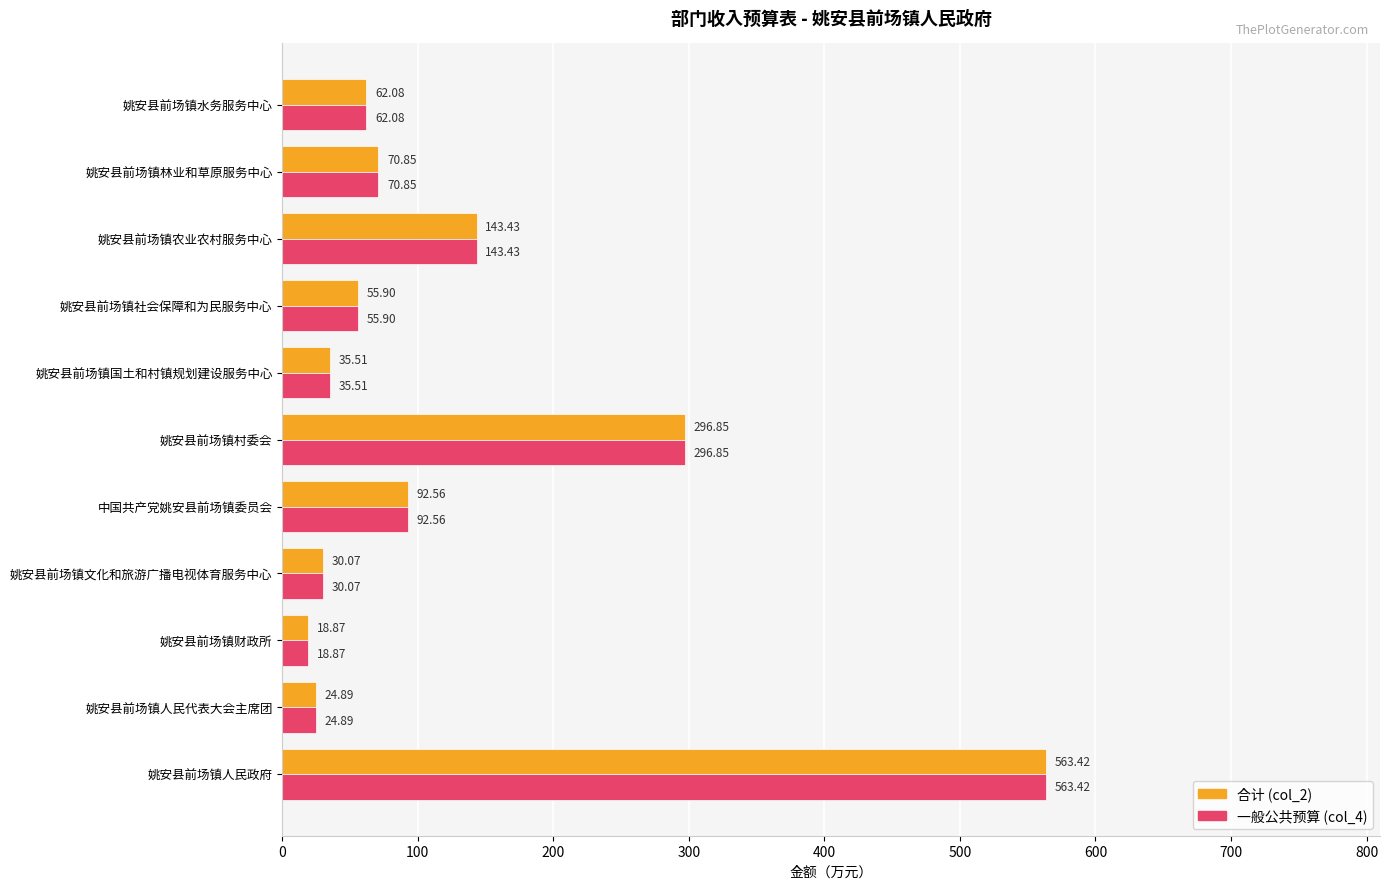

Which label corresponds to the smallest value in the chart?

姚安县前场镇财政所